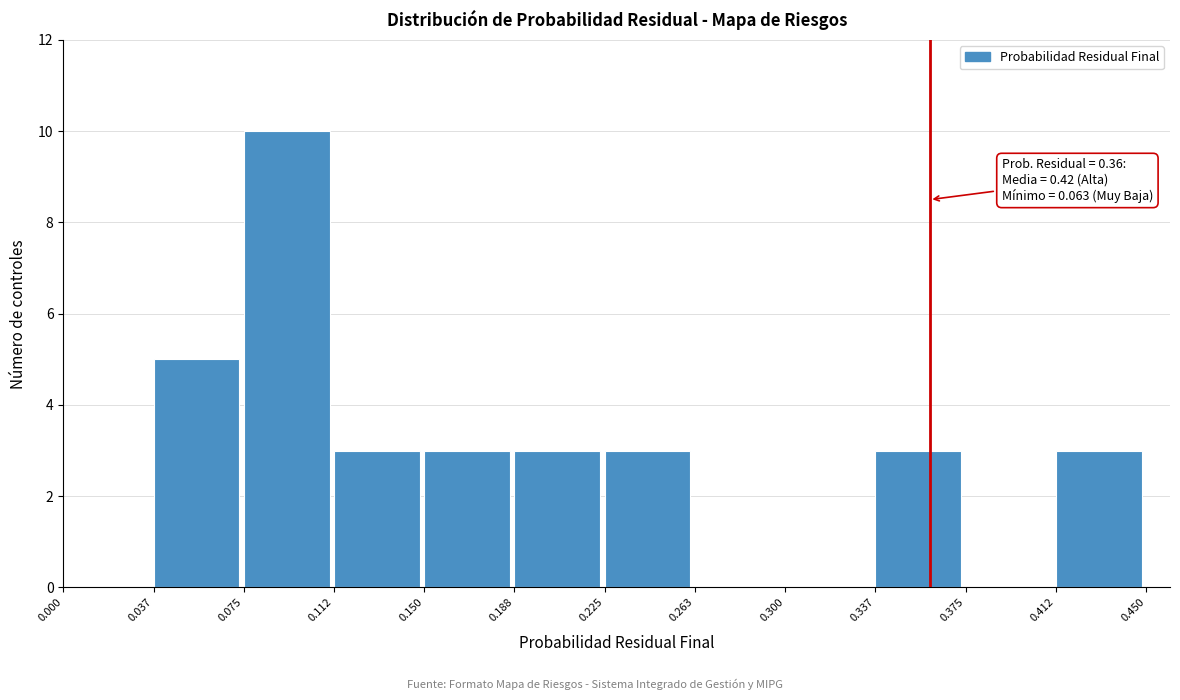

Over which range of the x-axis is the bar tallest?

0.075 to 0.112